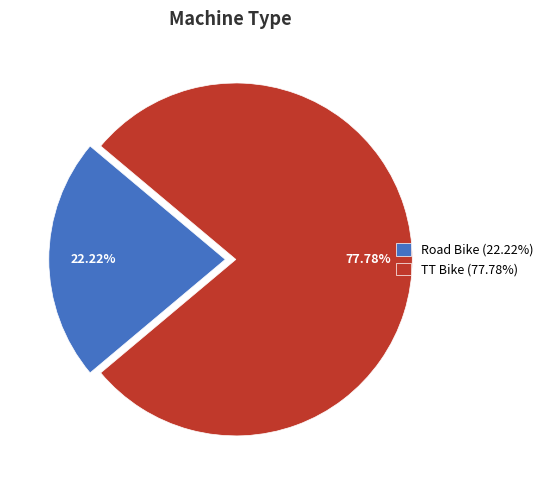

The Road Bike slice represents 22% of the pie. True or false?

True